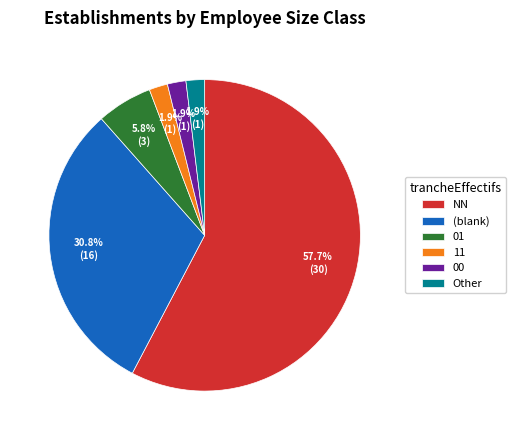

What is the majority slice?

NN